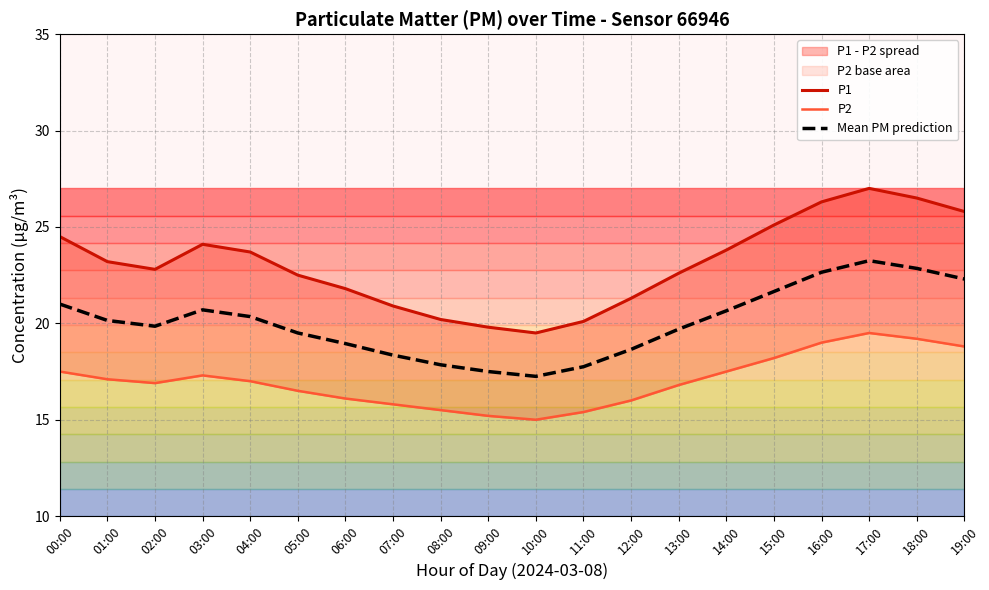

True or false: P1 has more than 2 points higher than both neighbors.

False